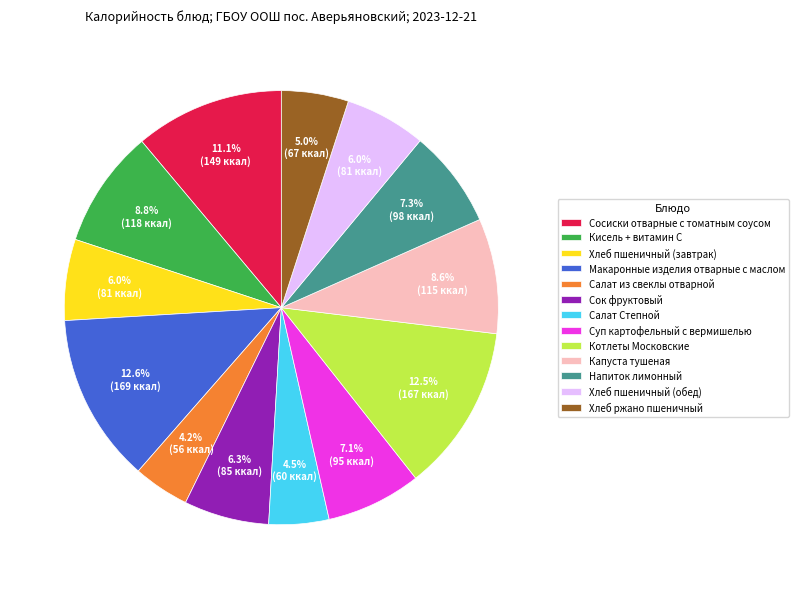

To the nearest percent, what is the average slice percentage?

8%